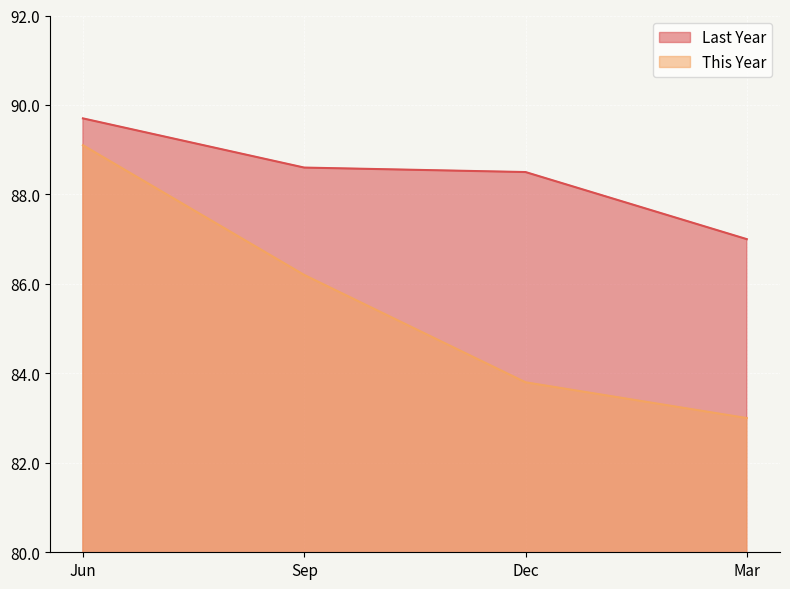

Read the Last Year value at Mar.

87.0